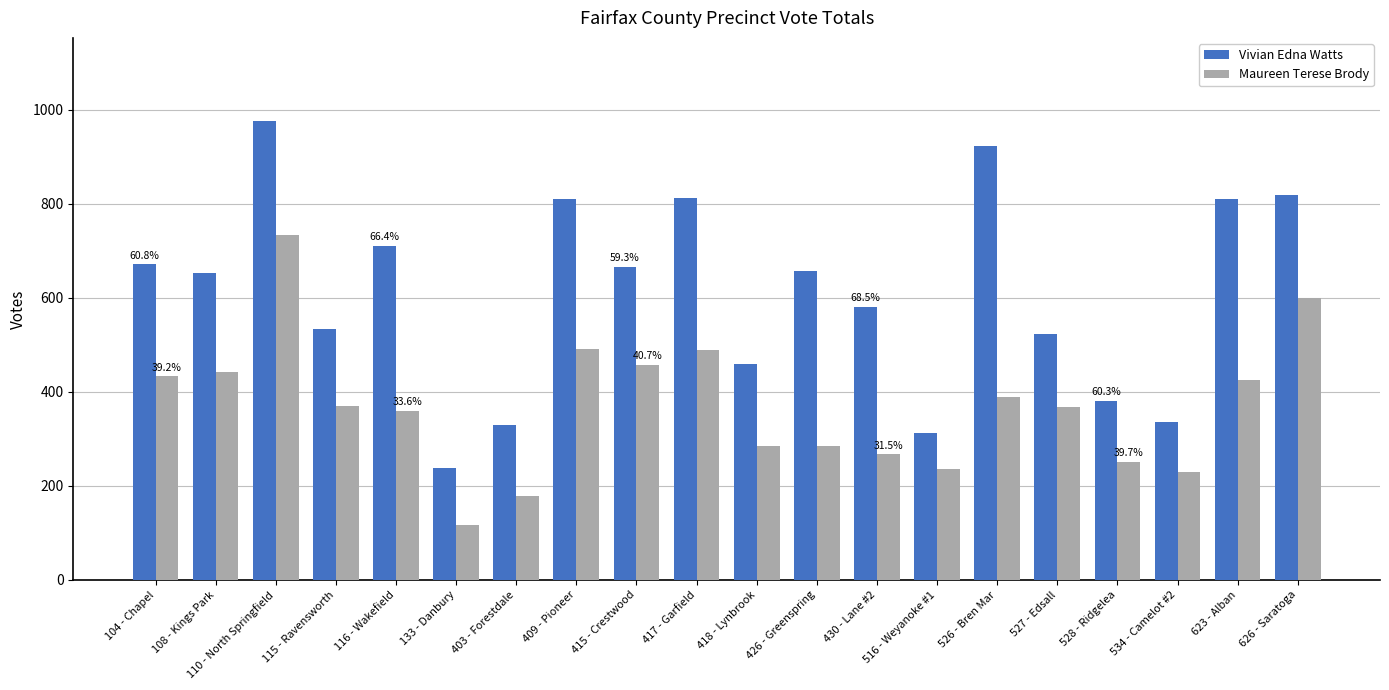

What is the difference between the maximum and minimum values in the Vivian Edna Watts series?

739